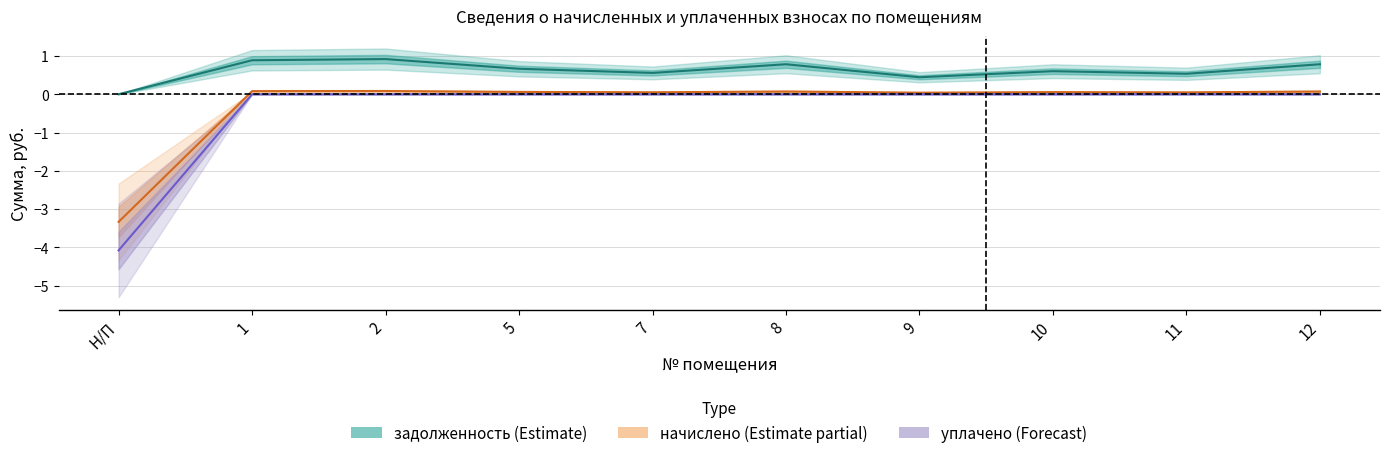

True or false: задолженность (Estimate) and уплачено (Forecast) intersect in this chart.

False